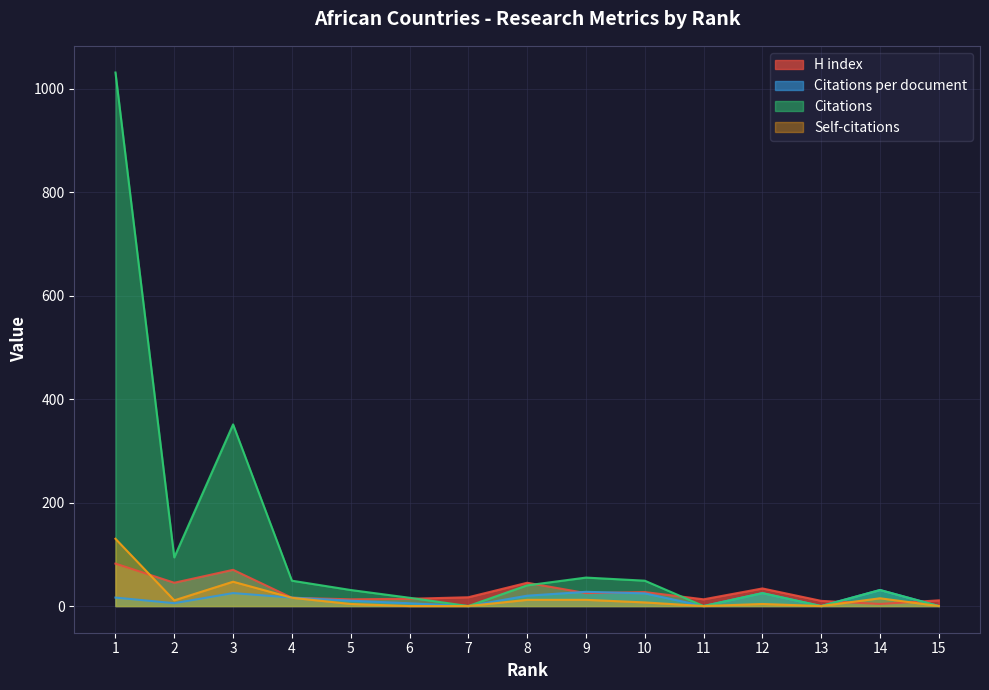

At which category is the sum across all series the highest?

1